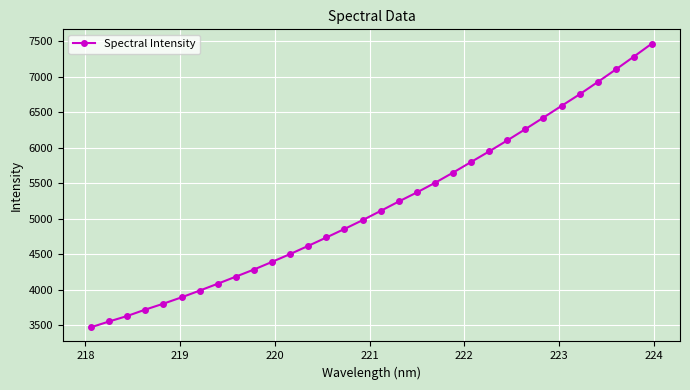

What is the average value?

5194.2